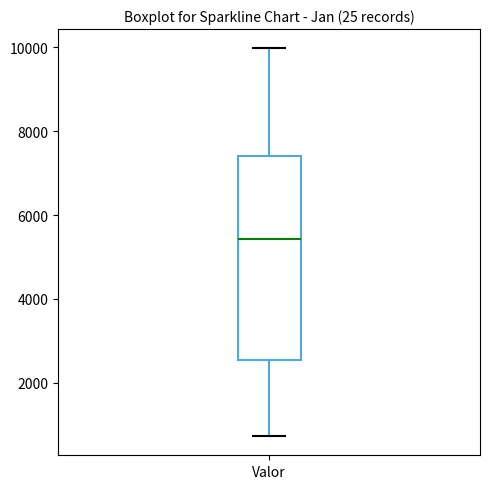

Read this box plot against the y-axis: the position of the median line, the range covered by the box, and the ends of both whiskers. The values are not printed on the chart, so give them approximately, as read against the axis.

median 5400, box 2600 to 7400, whiskers 800 to 10000